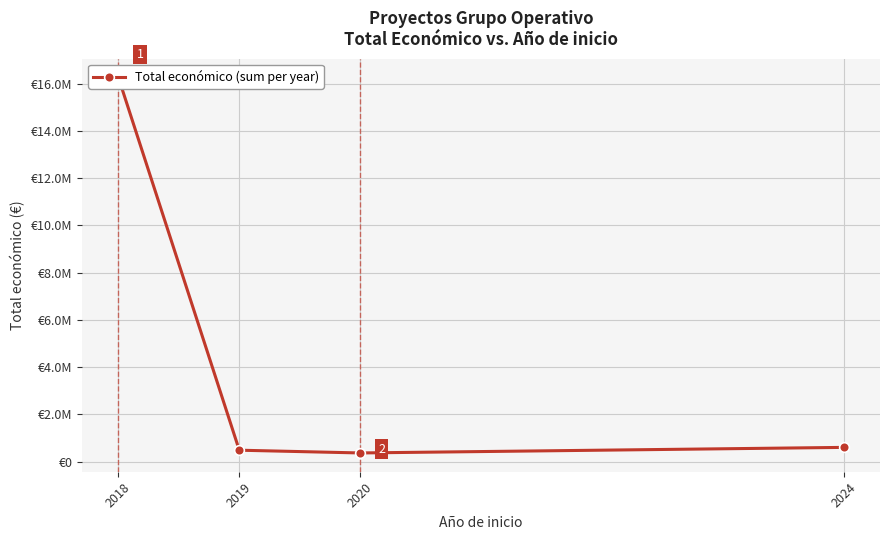

How many data points are less than 599262?

2